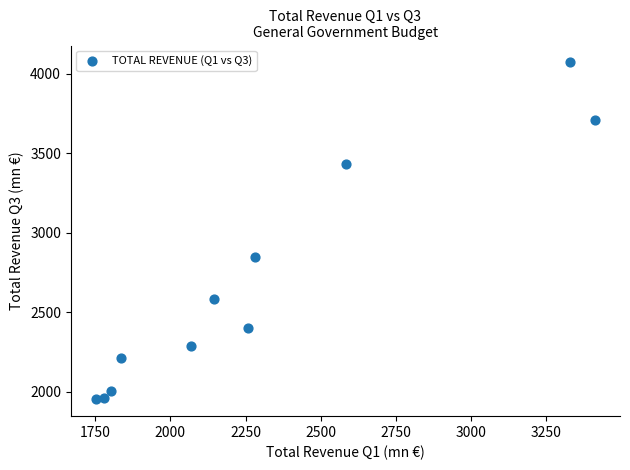

What Y value in the scatter plot is closest to 3012?

2846.0